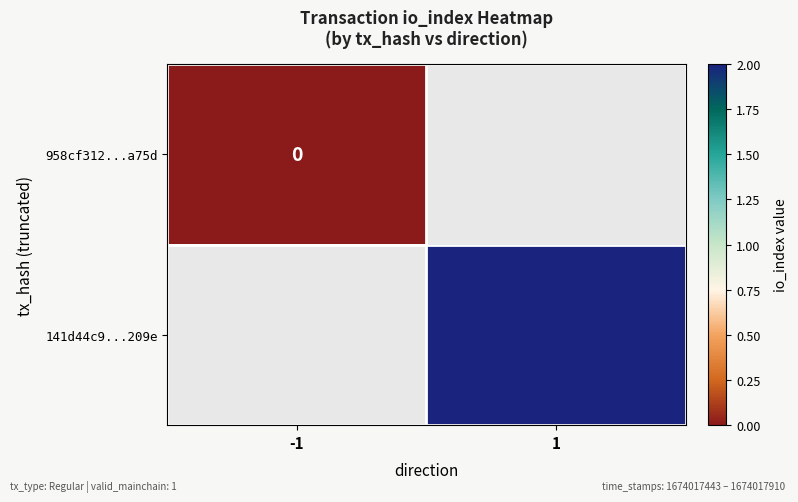

Between 1 and -1, which is larger?

-1